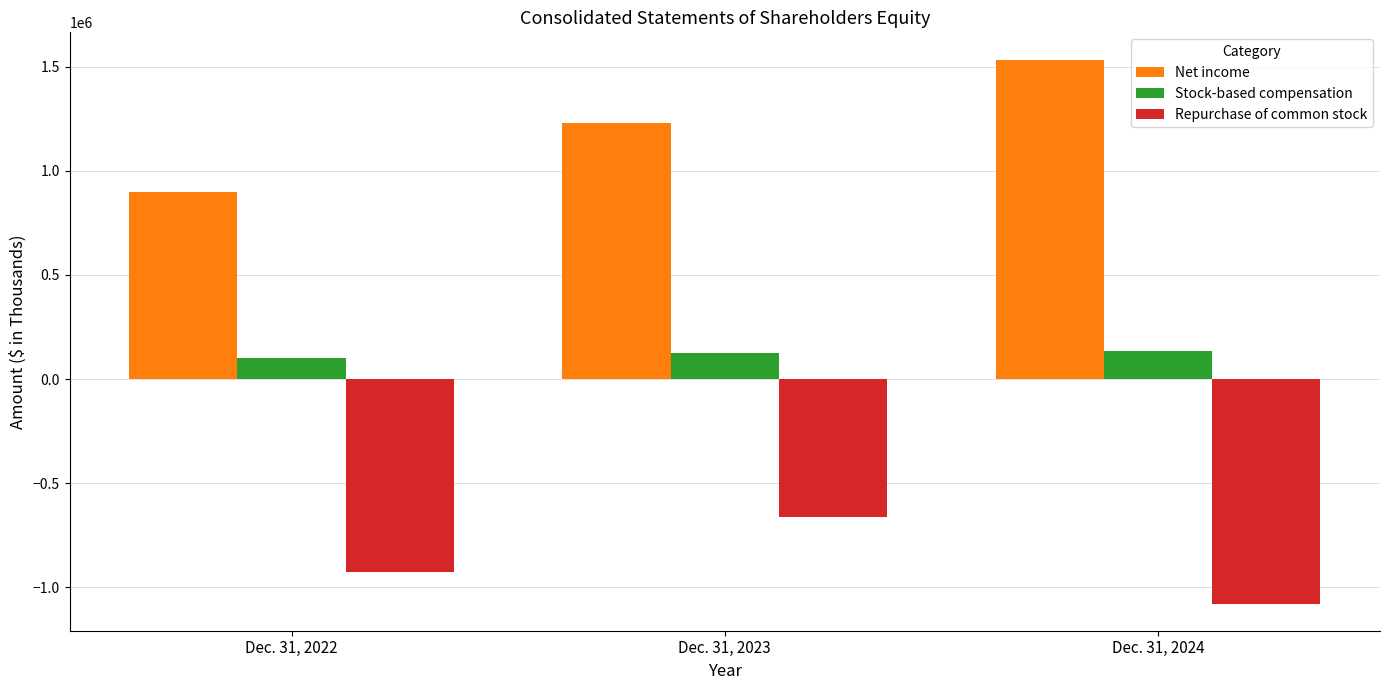

What is the average value of the Stock-based compensation series?

120381